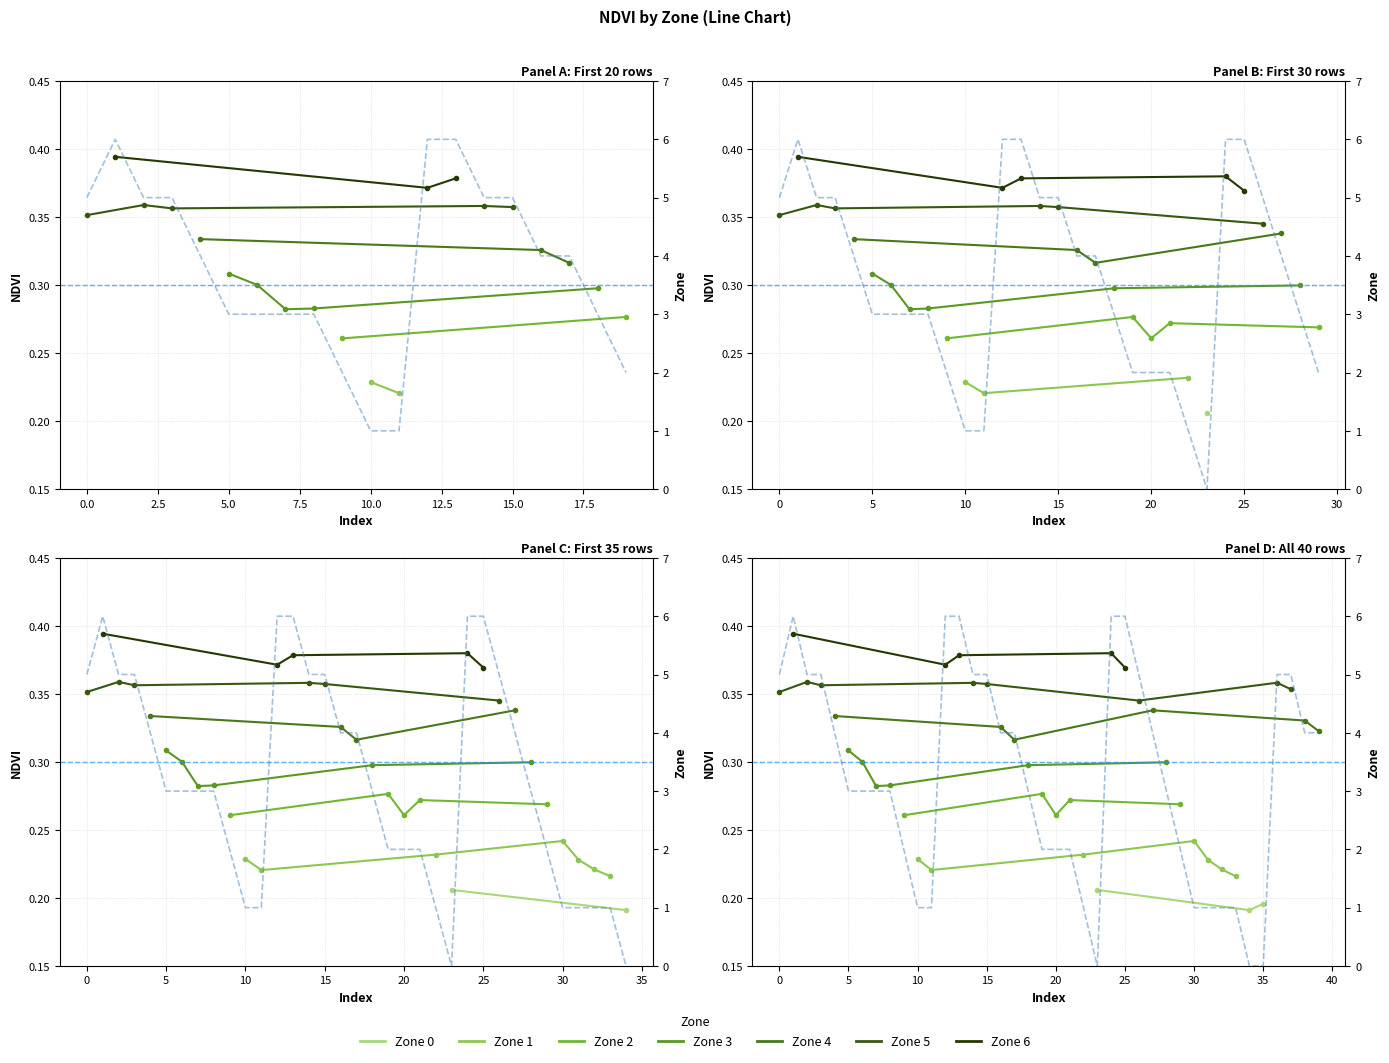

Count the values in the range 2 to 5.

25